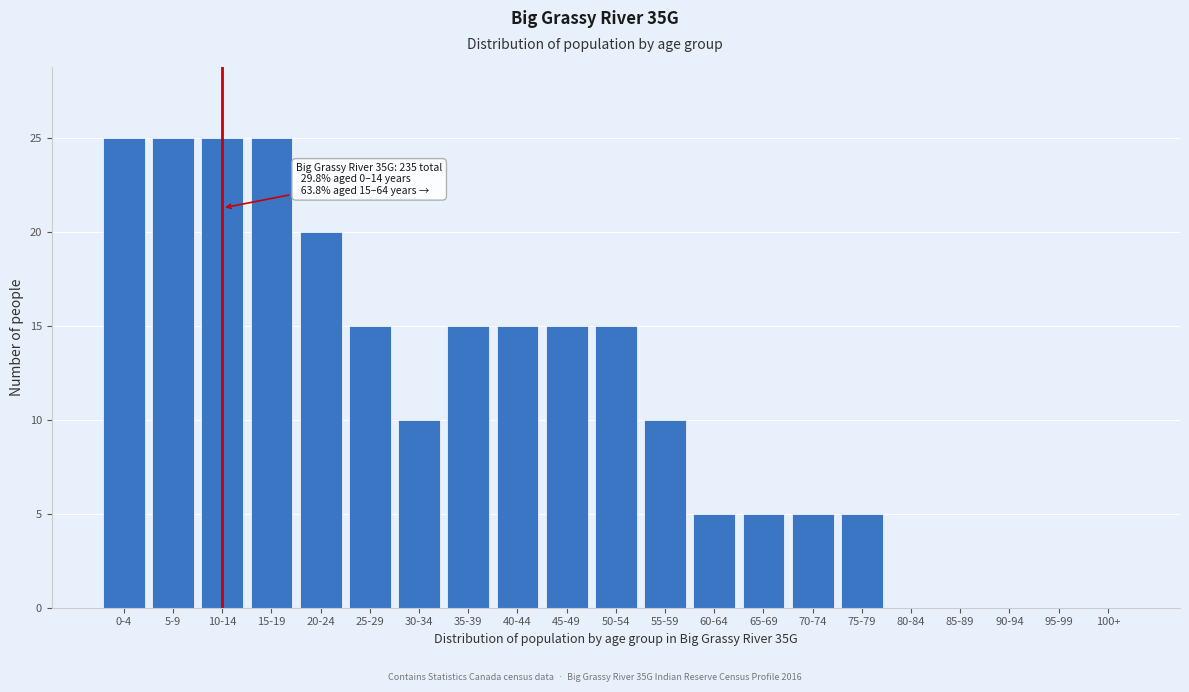

Reading left to right, extract all data points from this chart.

0-4=25	5-9=25	10-14=25	15-19=25	20-24=20	25-29=15	30-34=10	35-39=15	40-44=15	45-49=15	50-54=15	55-59=10	60-64=5	65-69=5	70-74=5	75-79=5	80-84=0	85-89=0	90-94=0	95-99=0	100+=0